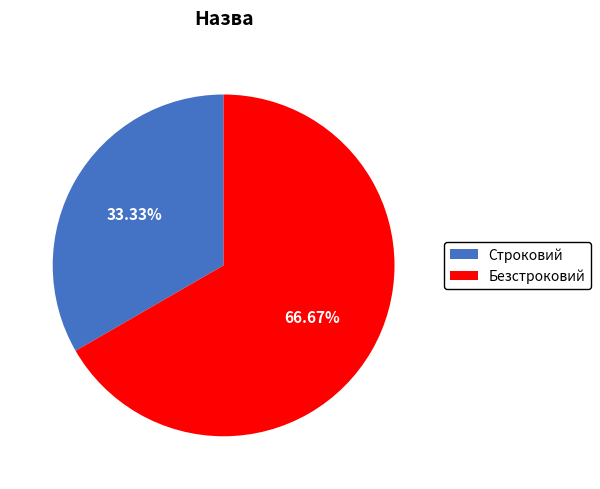

What percentage is NOT represented by Безстроковий?

33.3%